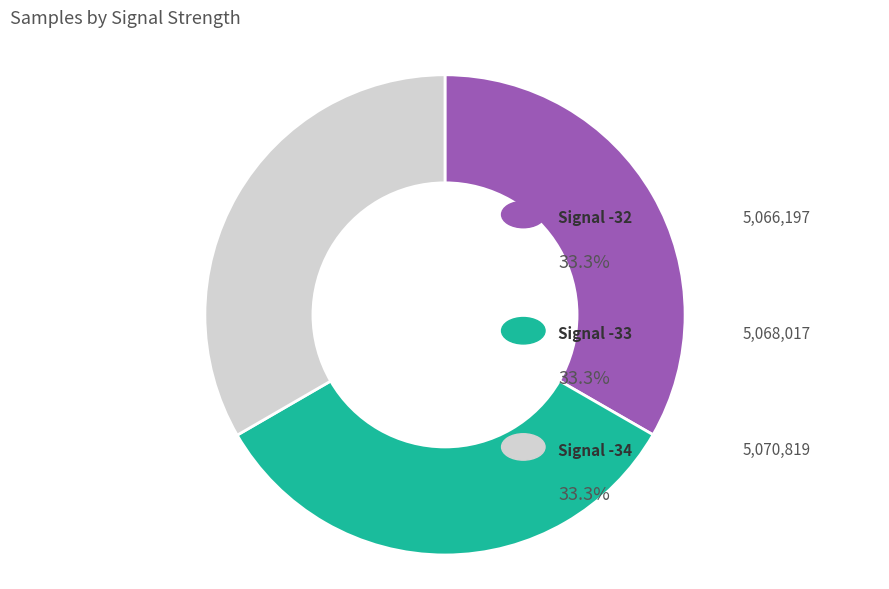

Which slice is the smallest?

Signal -32